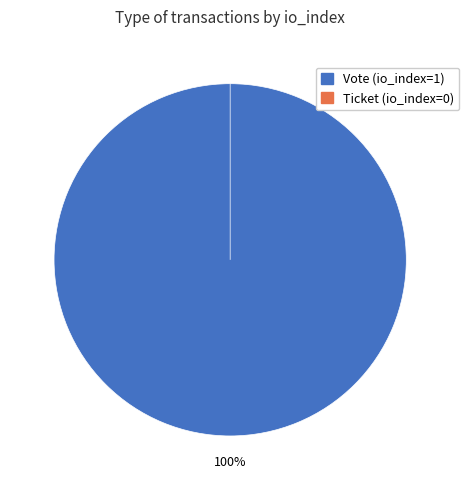

Which category accounts for the majority?

Vote (io_index=1)